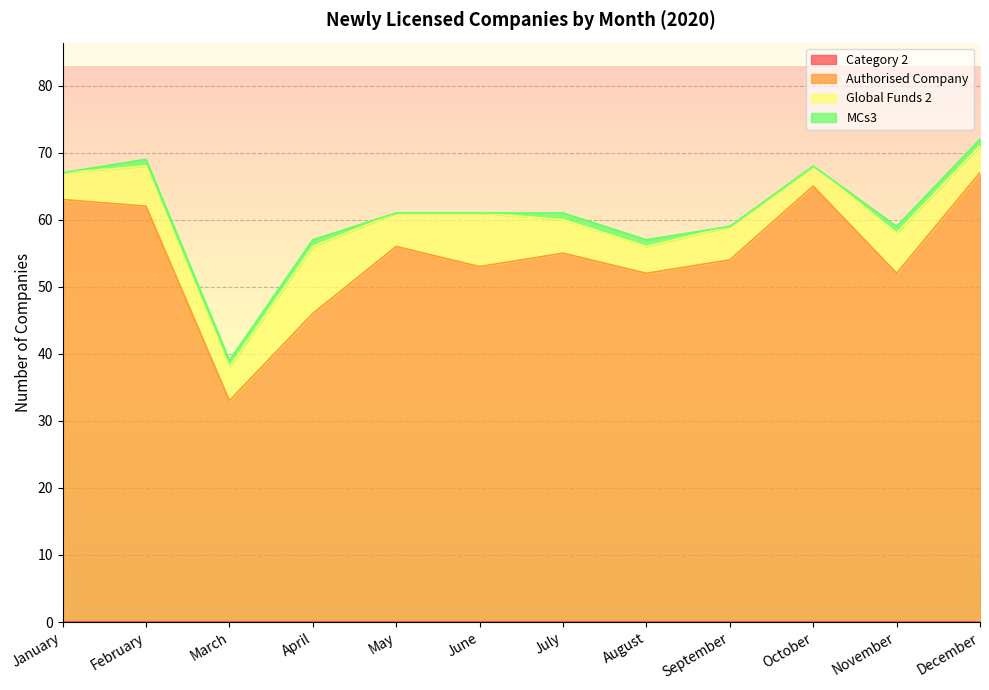

Which has a higher value, February or January?

February